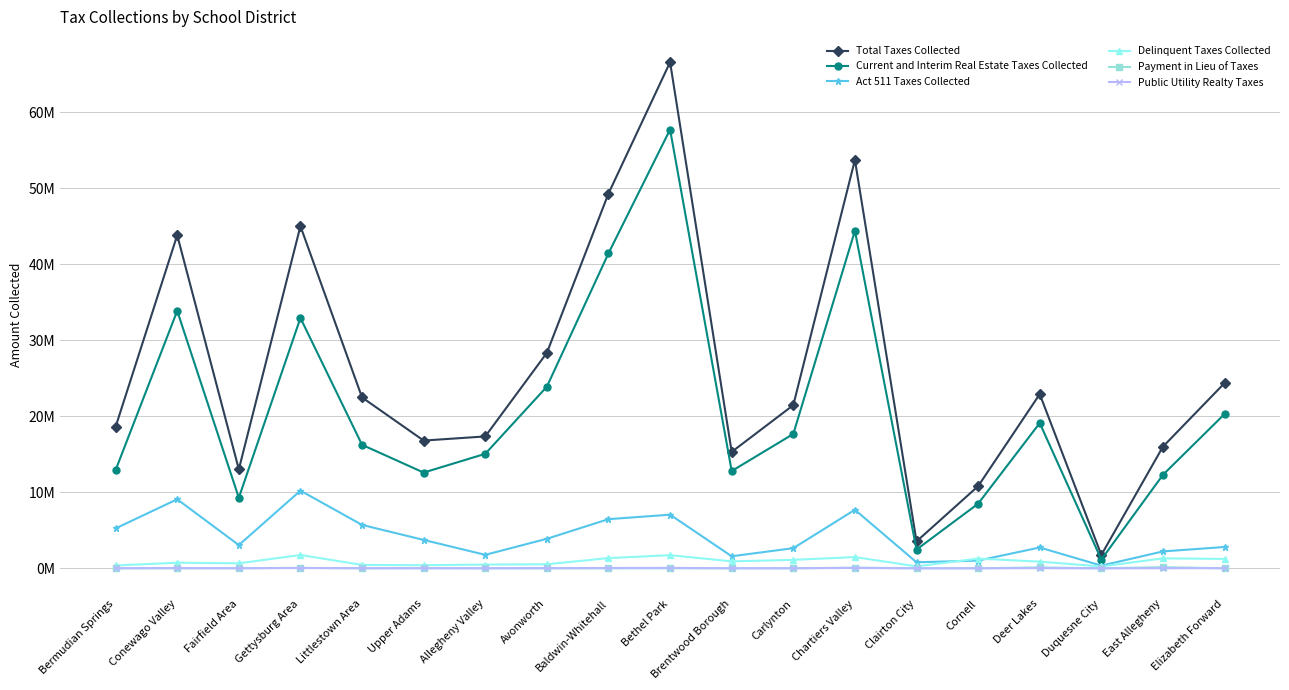

Does the chart have visible grid lines?

Yes